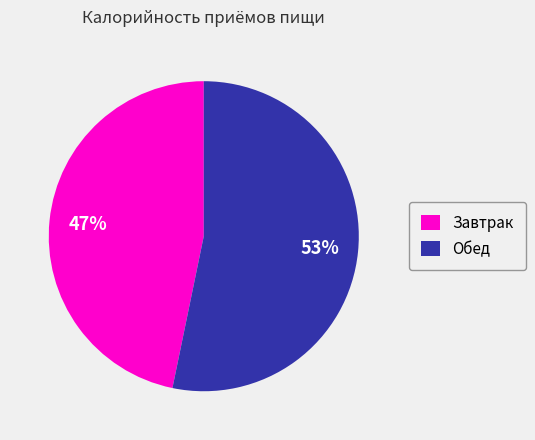

To the nearest percent, what is the difference between the largest and smallest slice percentages?

6%